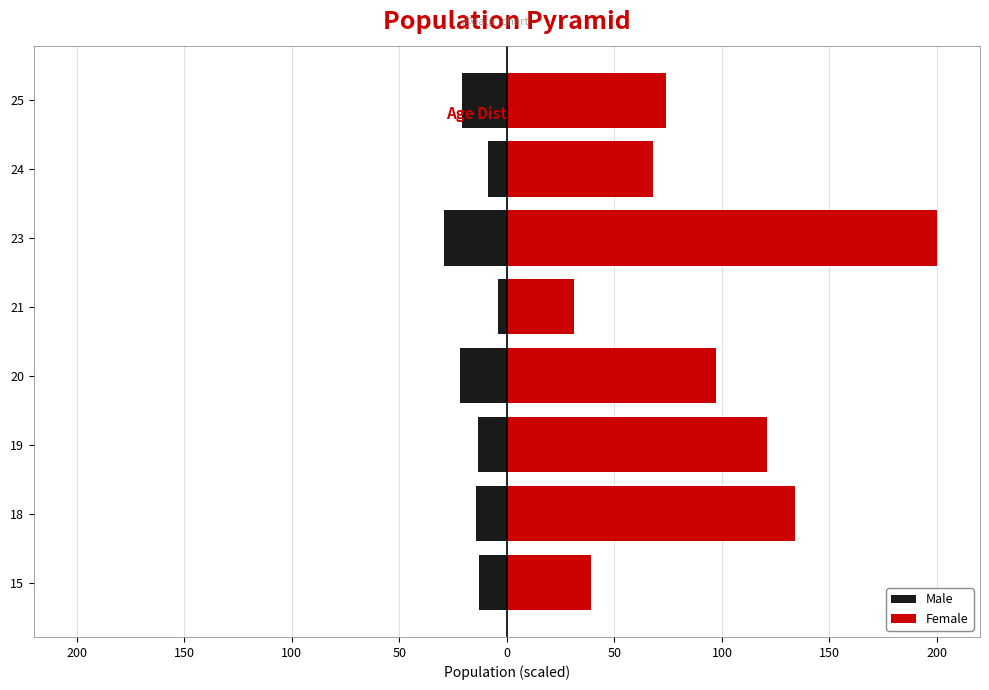

What is the minimum value shown in the chart?

-29.4